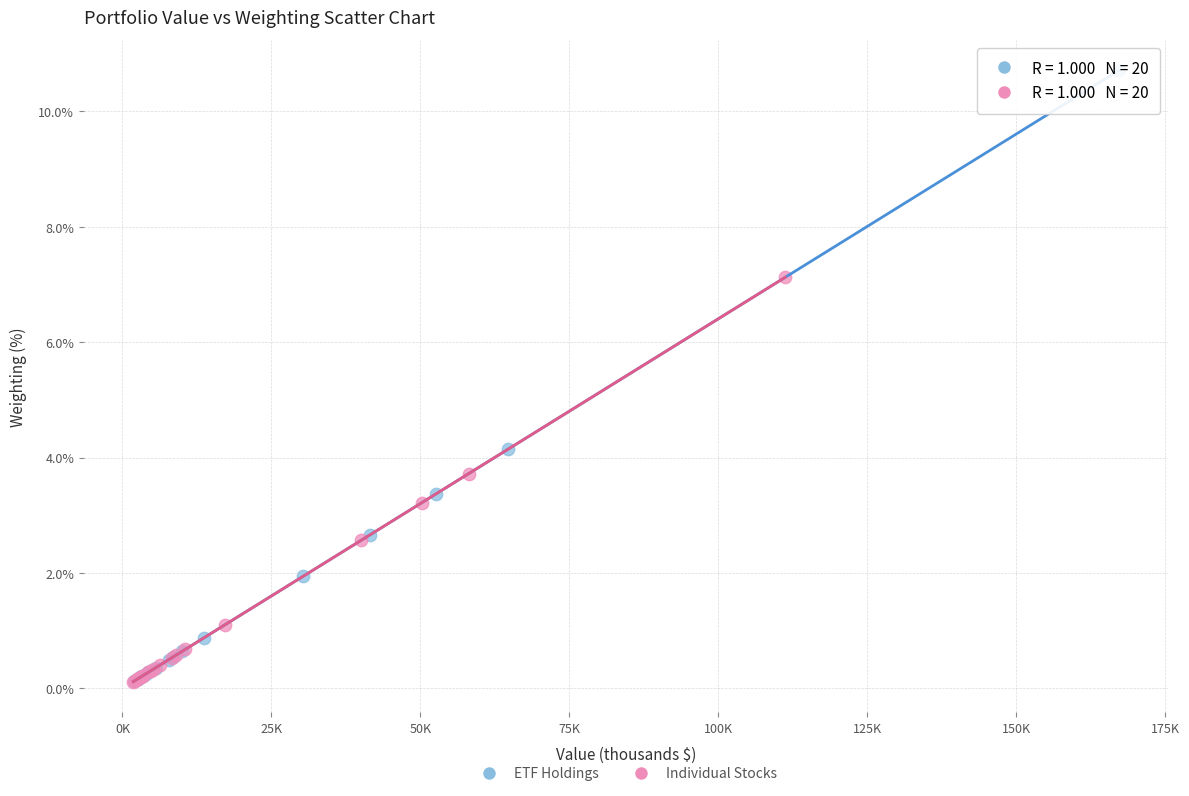

What are all the series names shown in the legend?

ETF Holdings, Individual Stocks